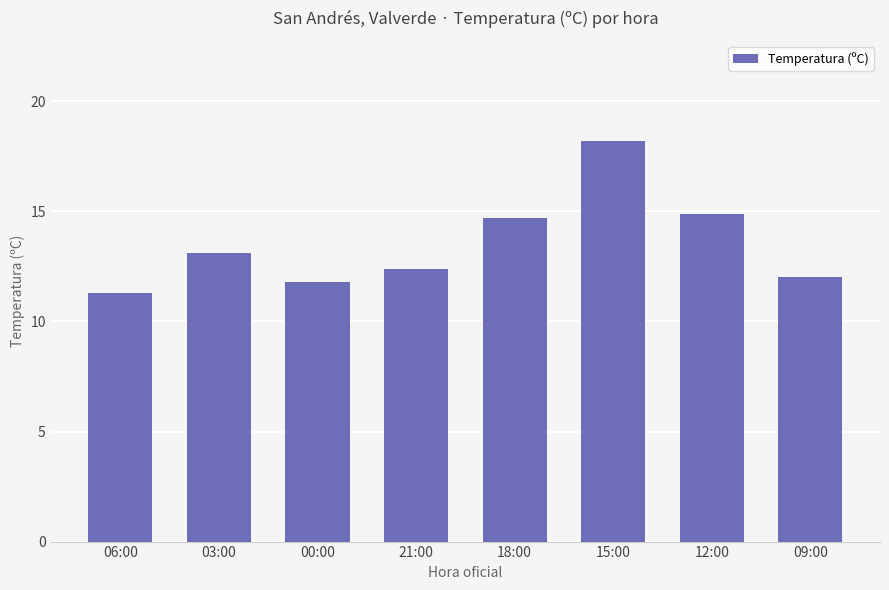

What is the greatest value displayed?

18.2